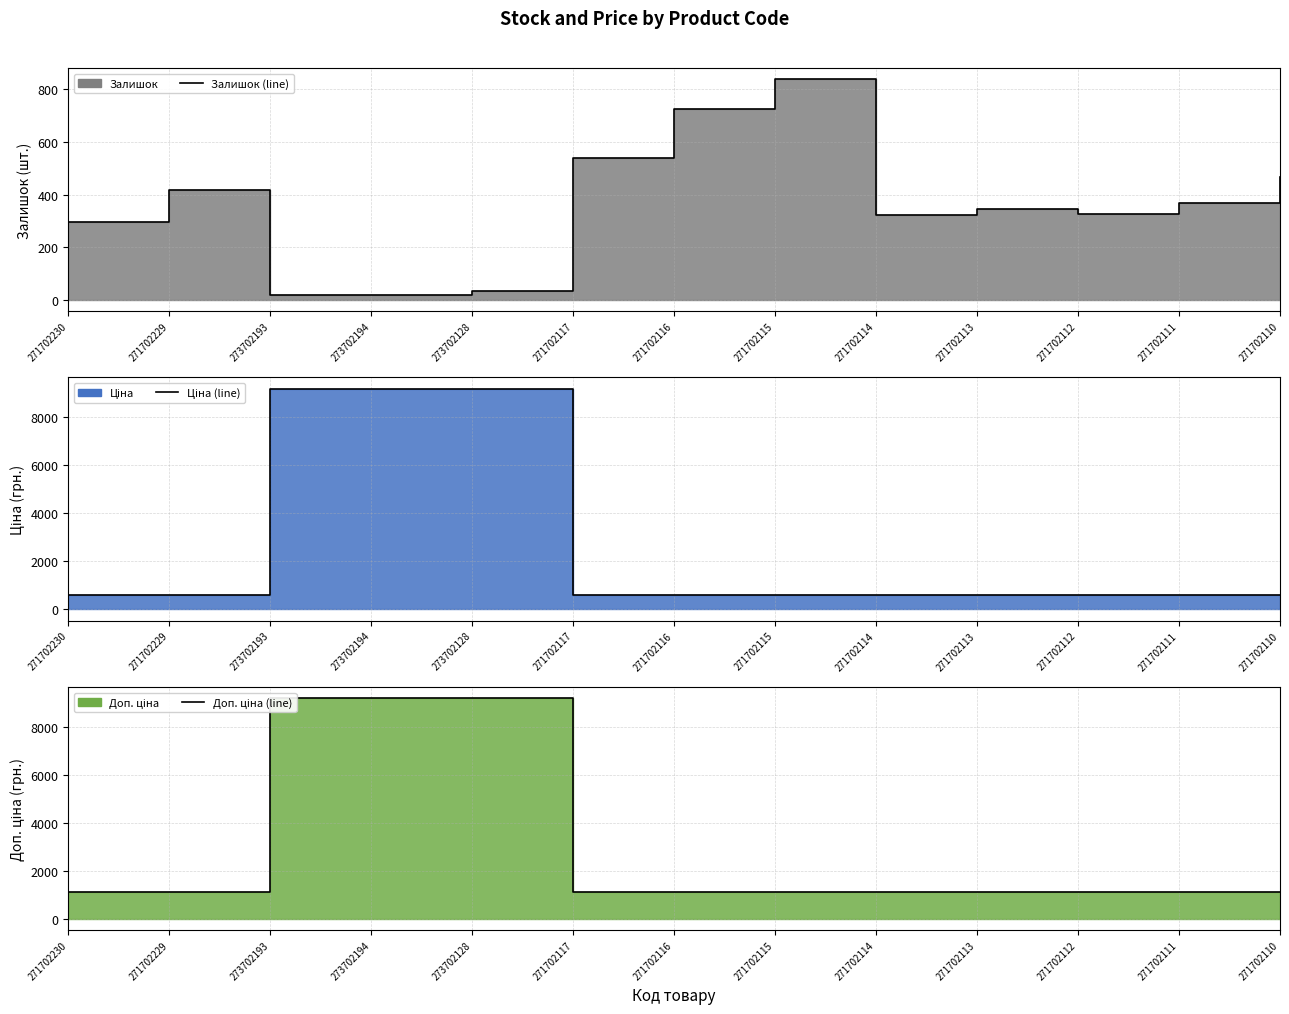

What is the maximum value for Ціна (line)?

9185.9